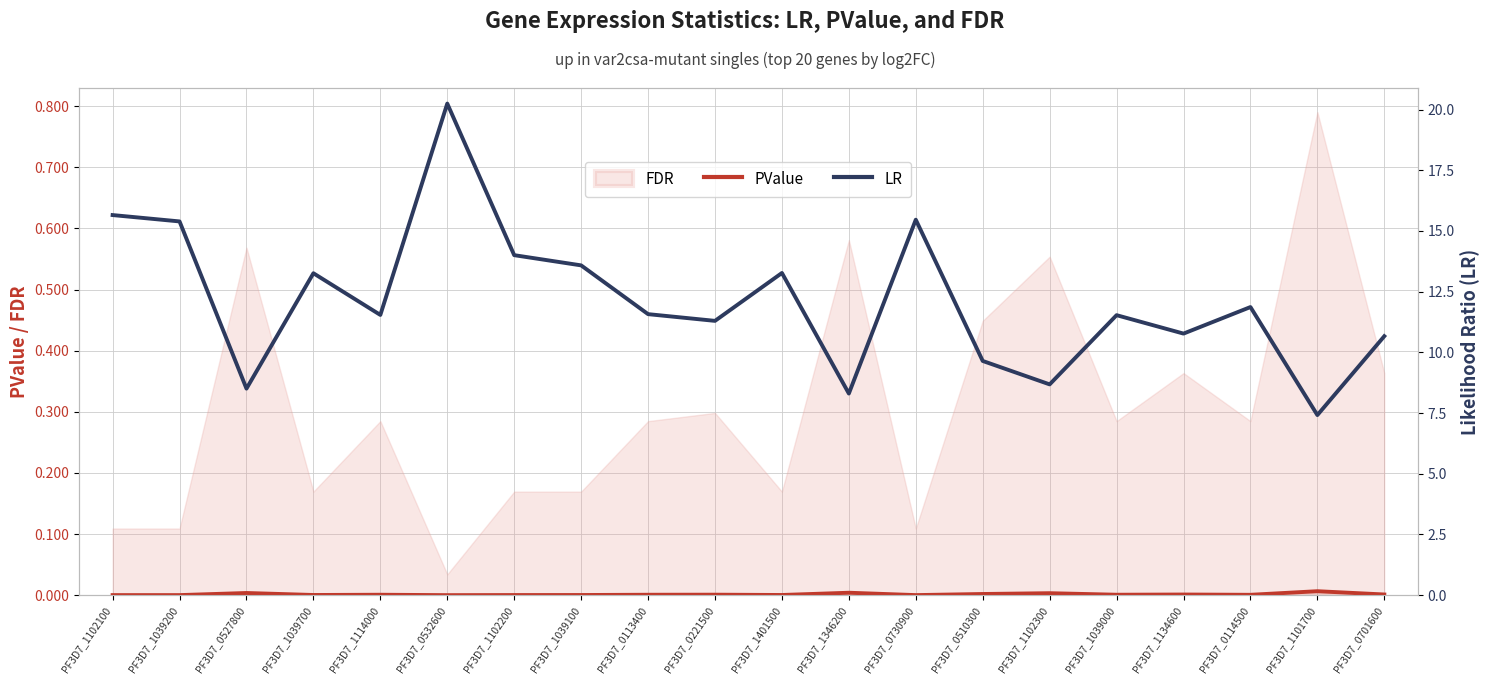

At how many categories does at least one series exceed 17?

1